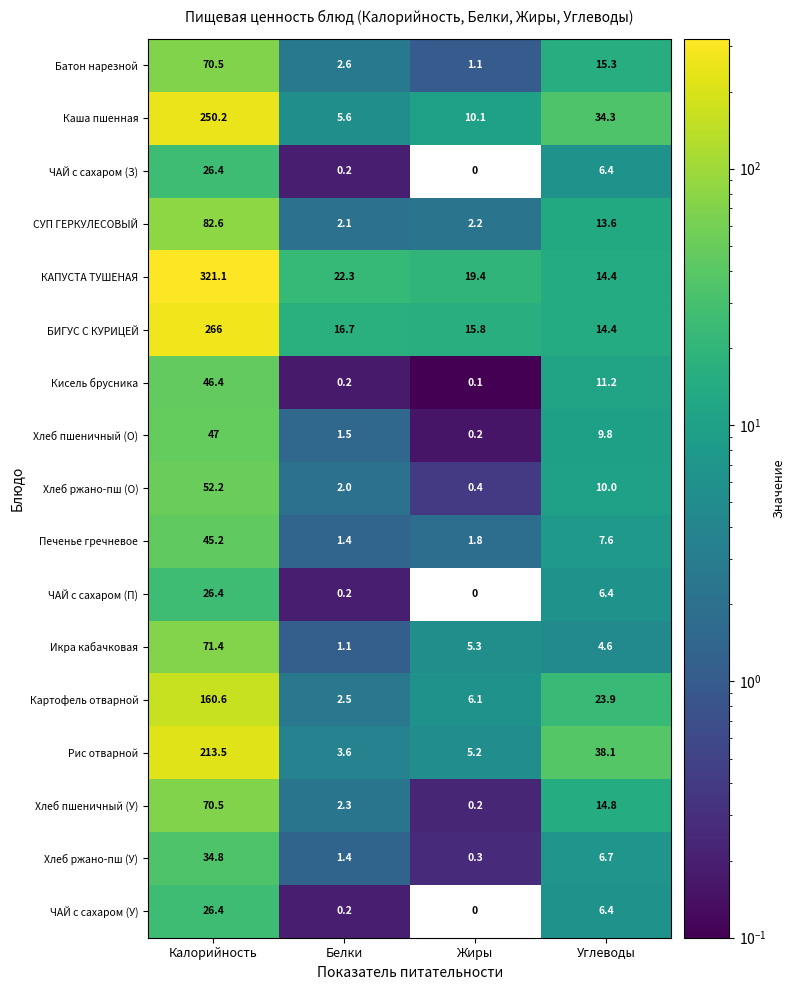

What is the approximate value of БИГУС С КУРИЦЕЙ at Калорийность?

266.0